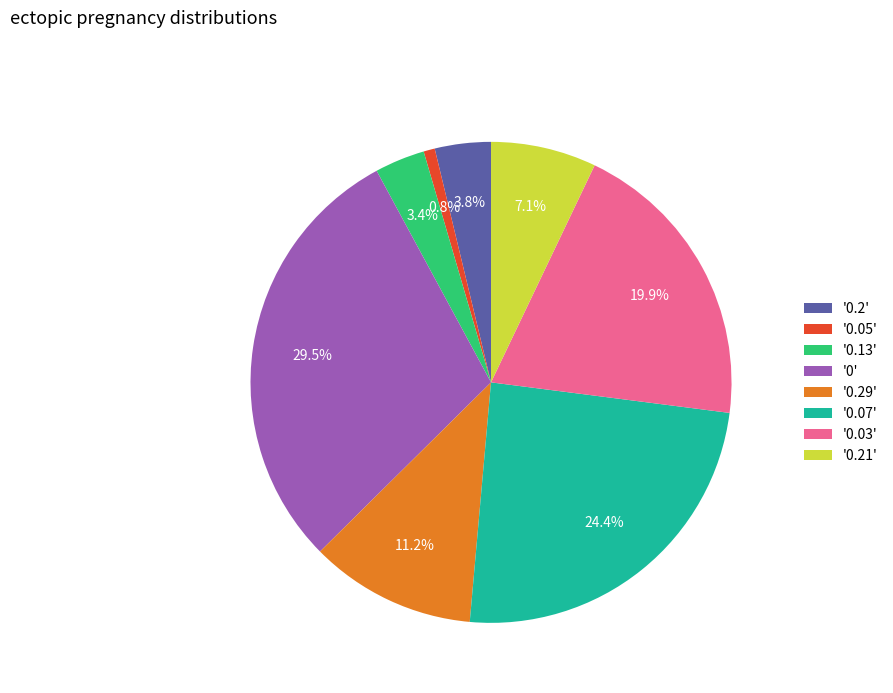

To the nearest percent, what is the difference between the largest and smallest slice percentages?

29%